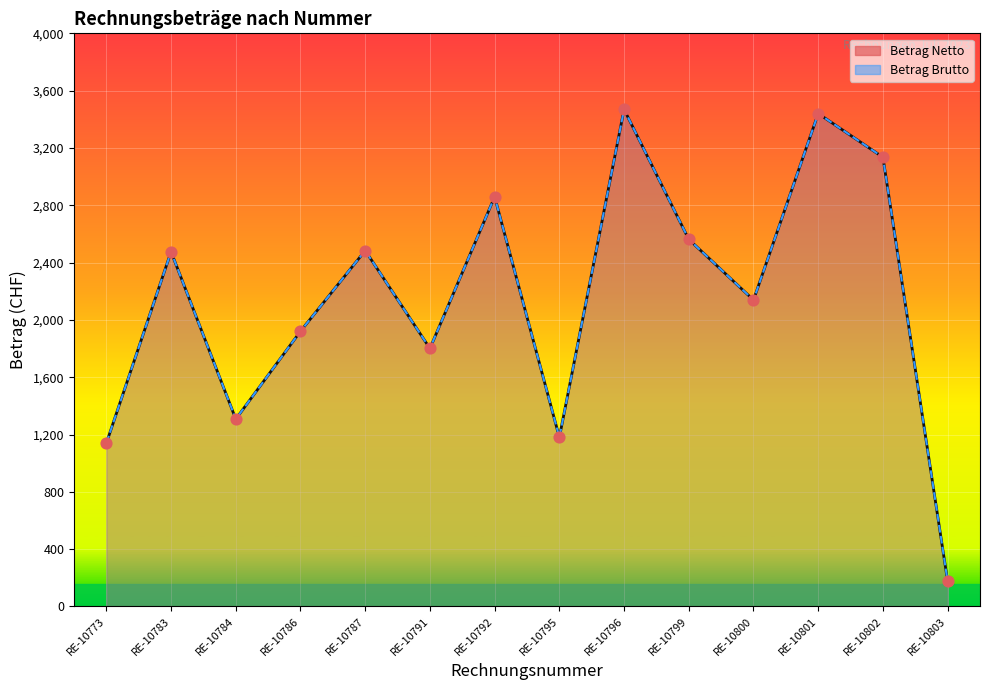

At how many categories does at least one series exceed 3461?

1